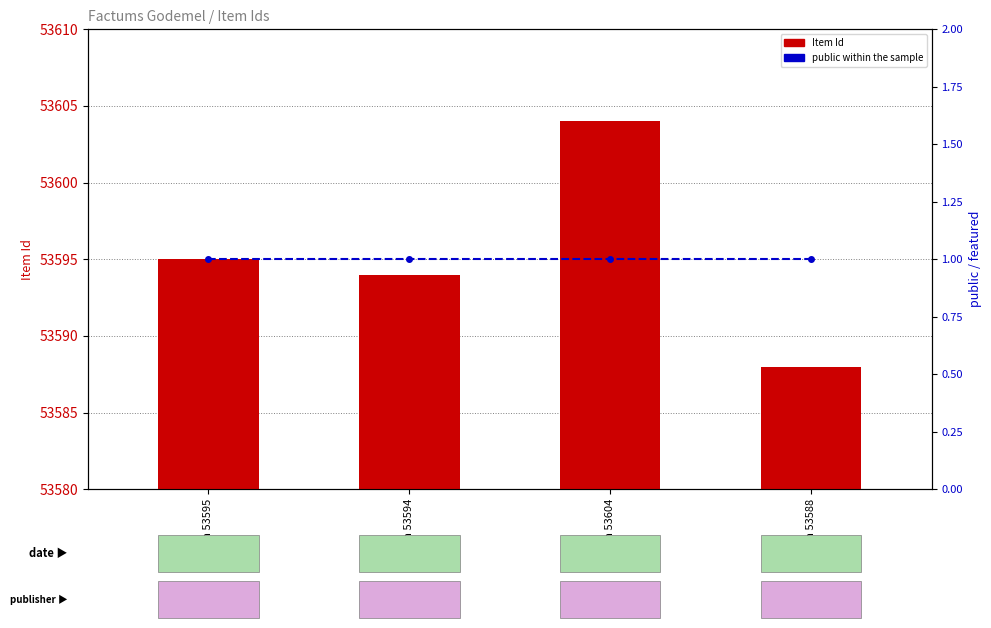

Between Item 53595 and Item 53604, which series saw the biggest shift?

Item Id